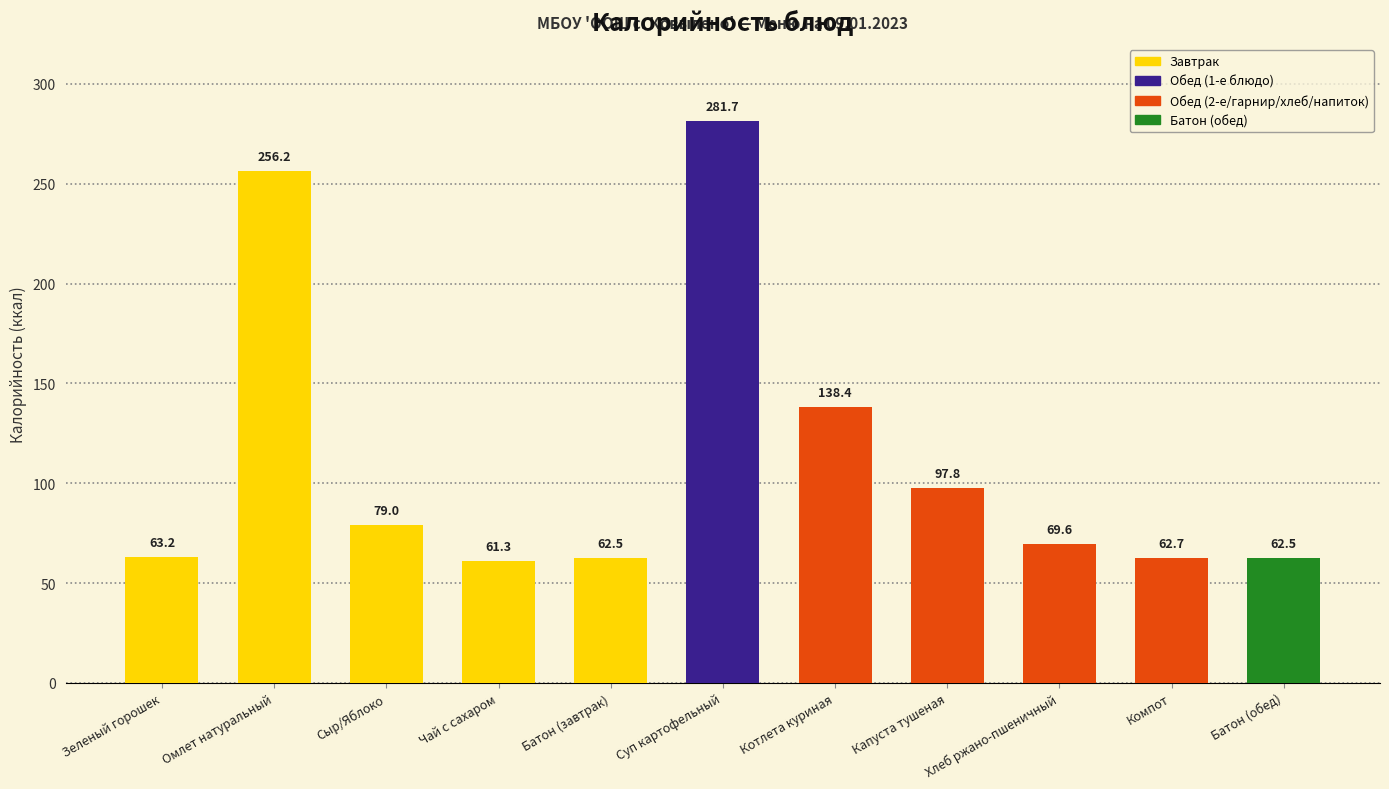

Reading left to right, transcribe all the data shown in this chart.

63.2	256.2	79.0	61.3	62.5	281.7	138.4	97.8	69.6	62.7	62.5